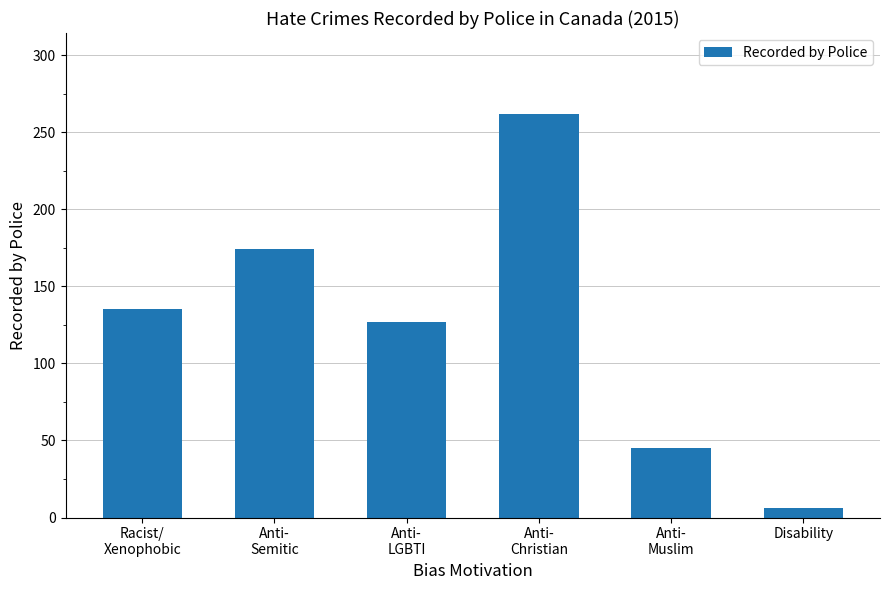

What is the minimum value shown in the chart?

6